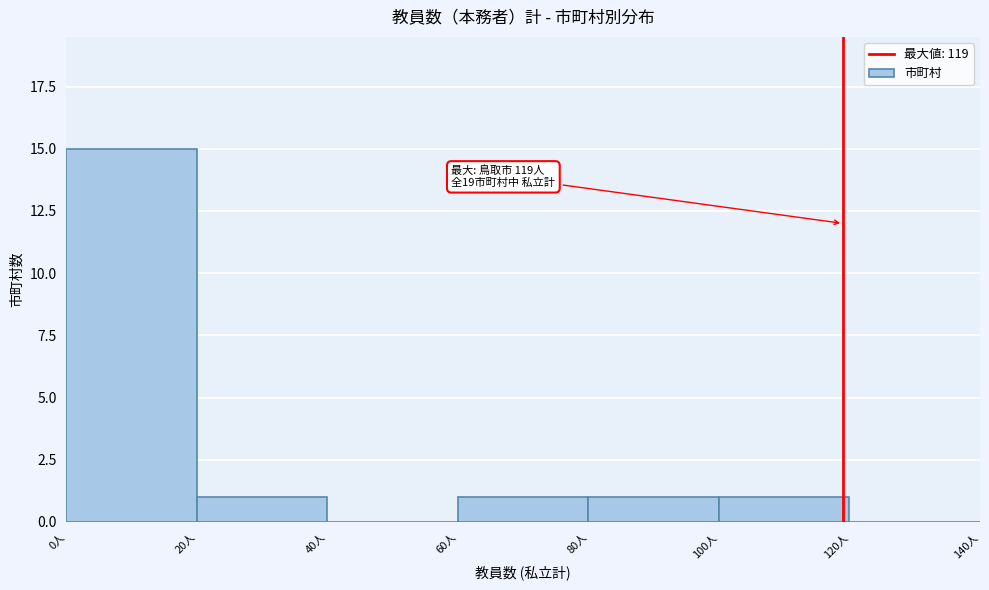

Over which range of the x-axis is the bar tallest?

0 to 20